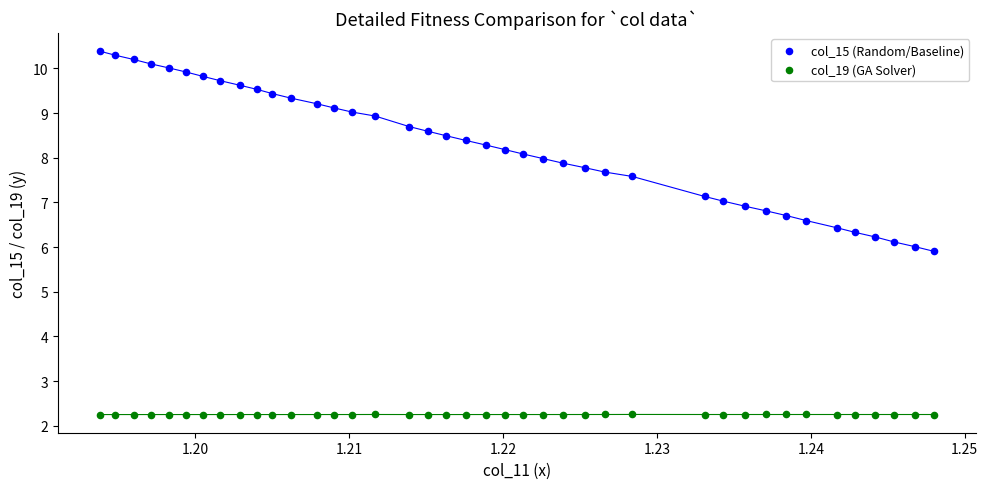

Which series reaches the maximum Y coordinate?

col_15 (Random/Baseline)